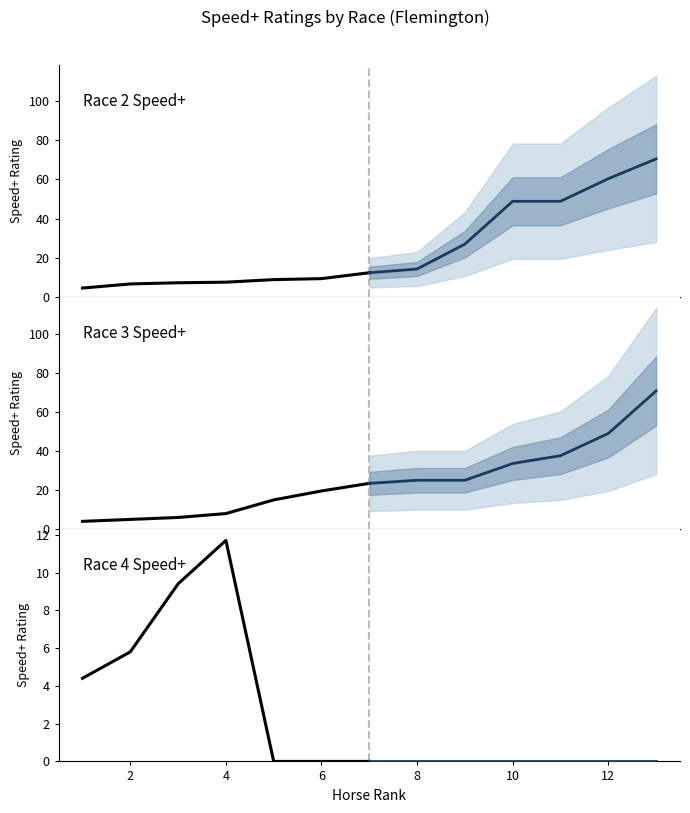

What are all the series names shown in the legend?

Race 2, Race 3, Race 4